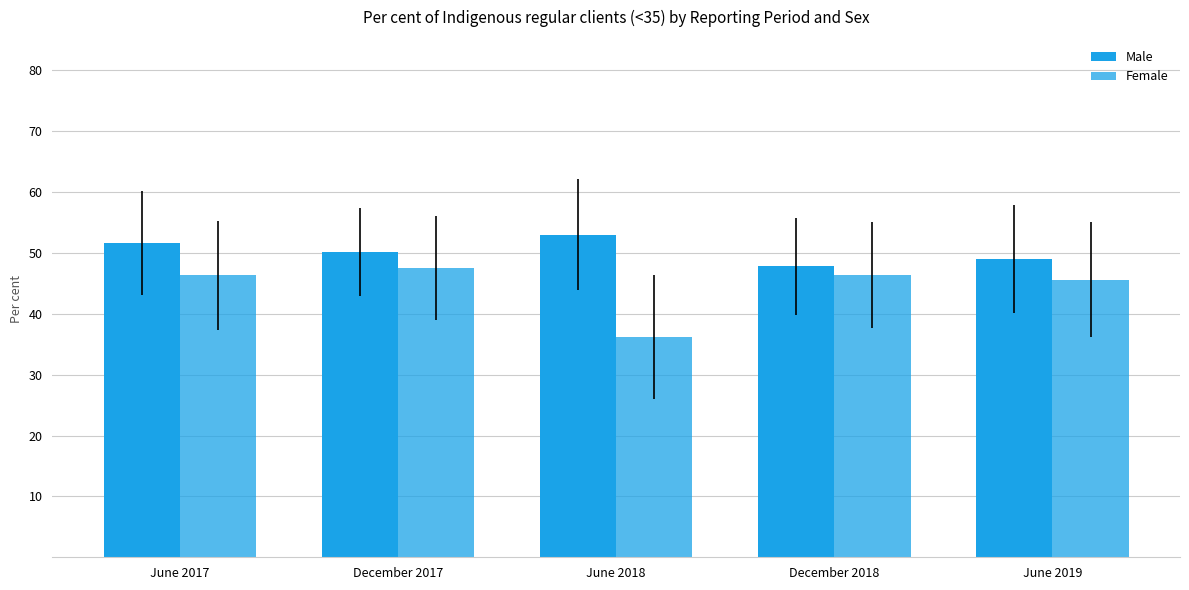

How many bars are there in total?

10